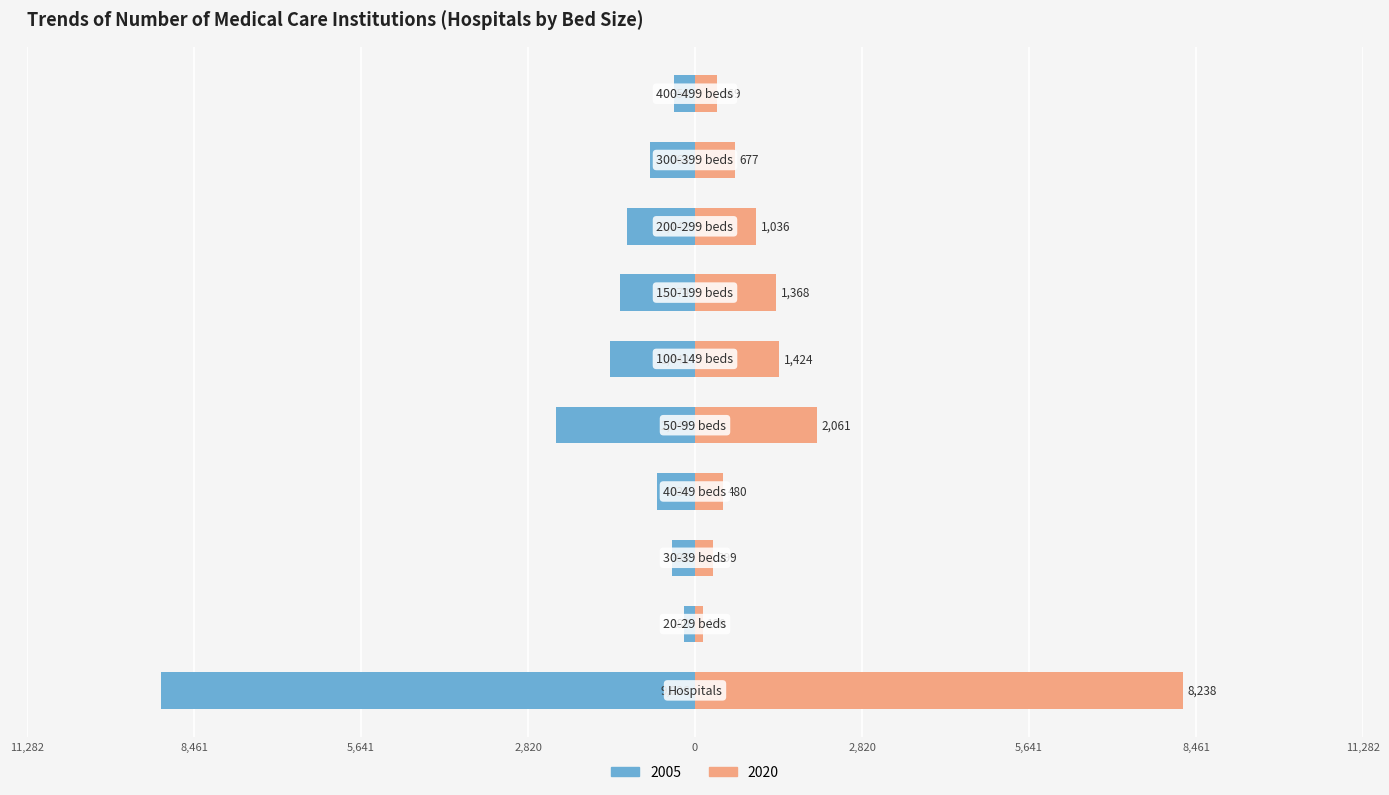

How many bars are there in each group?

2